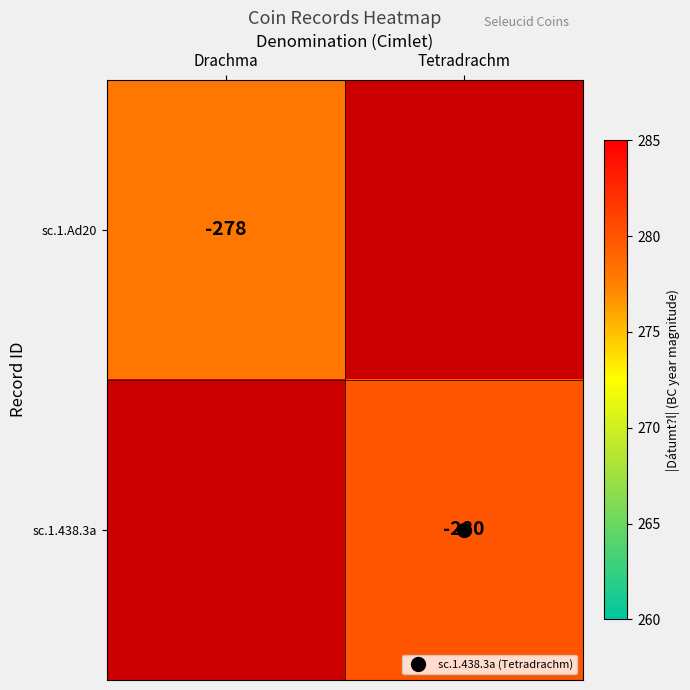

Which has a higher value, Drachma or Tetradrachm?

Tetradrachm